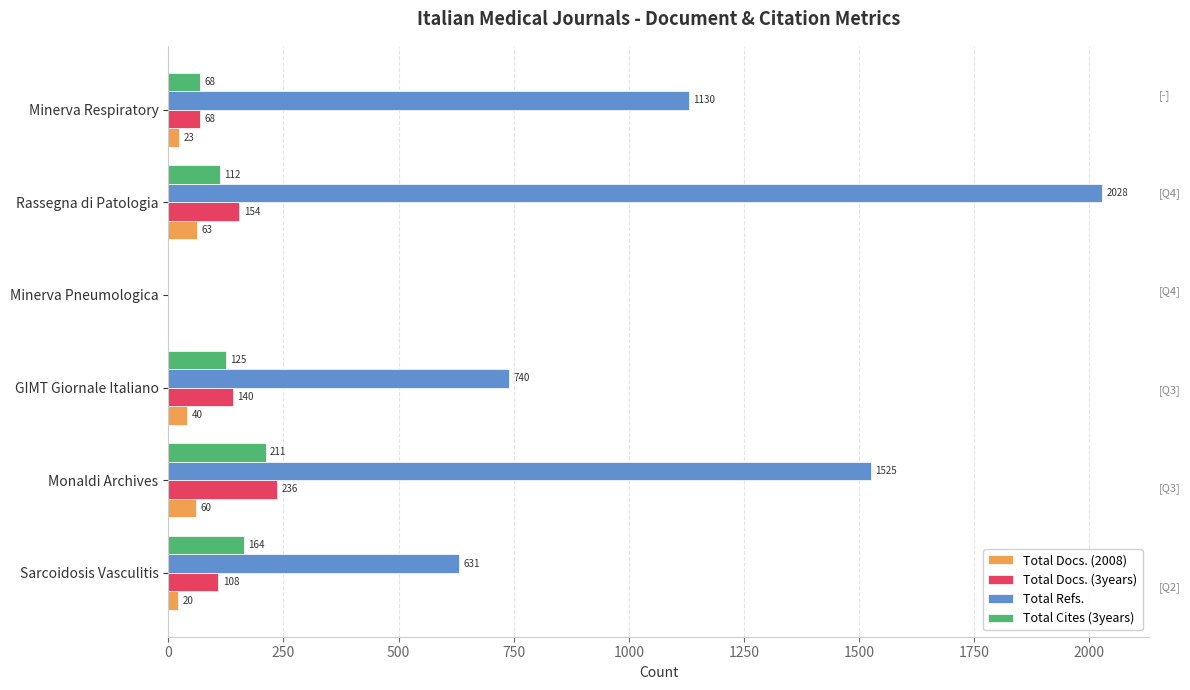

What is the greatest value displayed?

2028